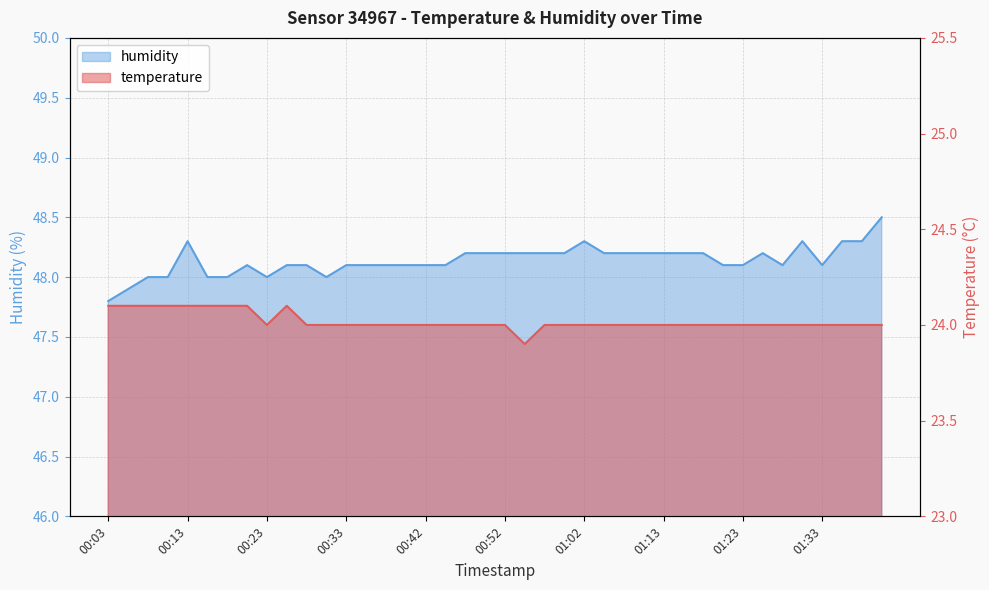

What is the spread (max minus min) of values at 01:07?

24.2